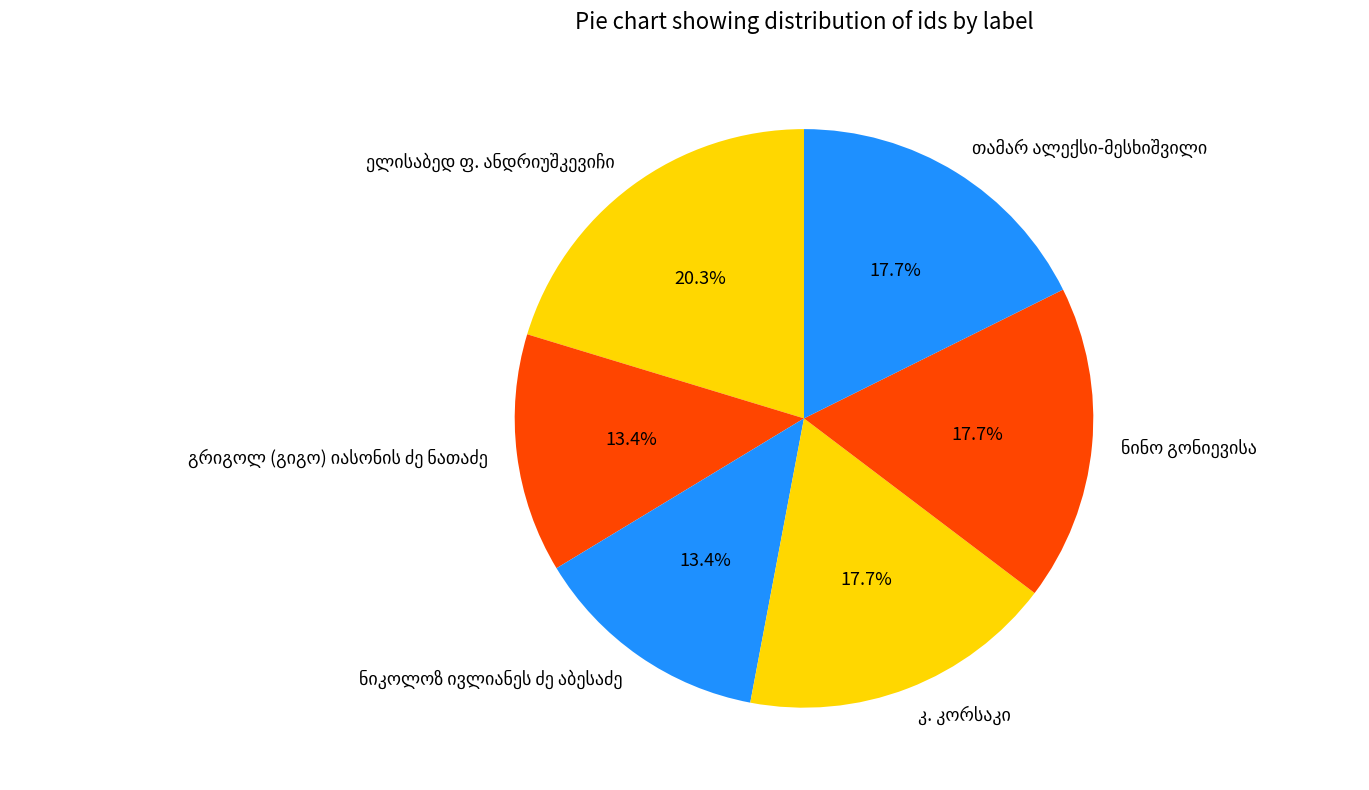

Does any single category account for the majority?

No